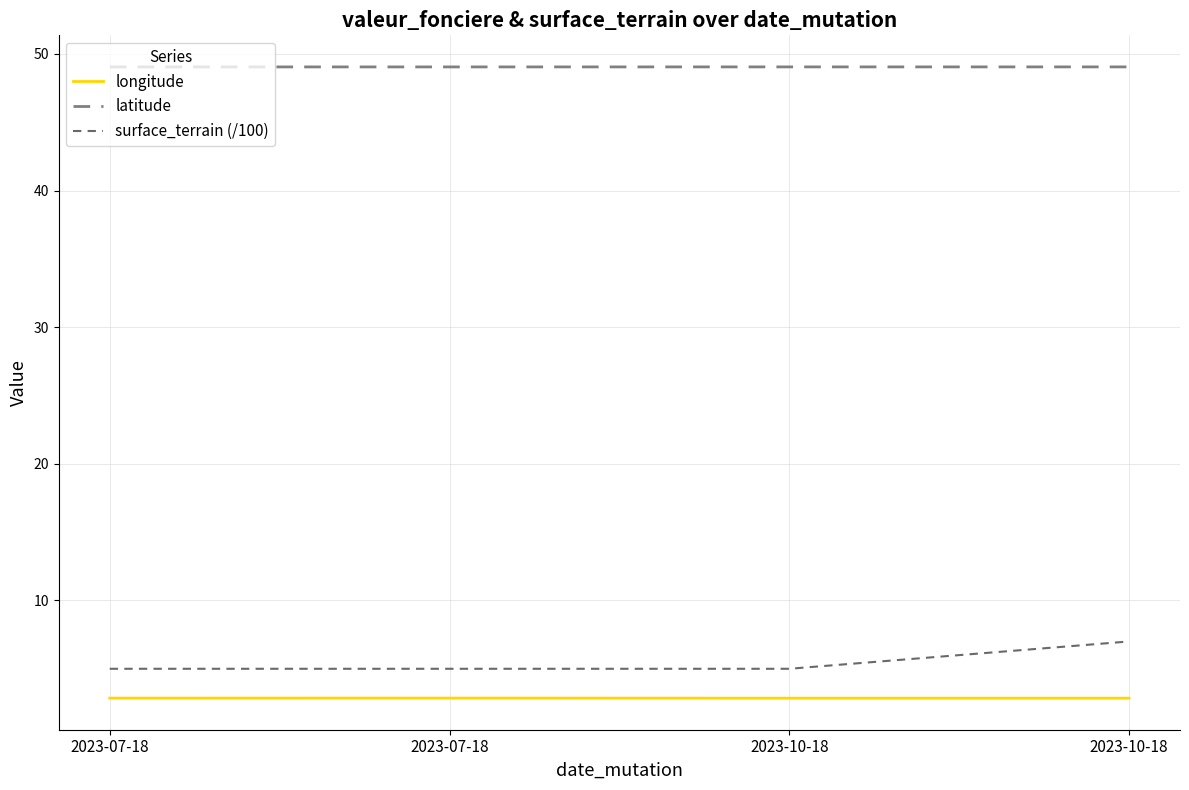

What is the maximum value shown in the chart?

49.0